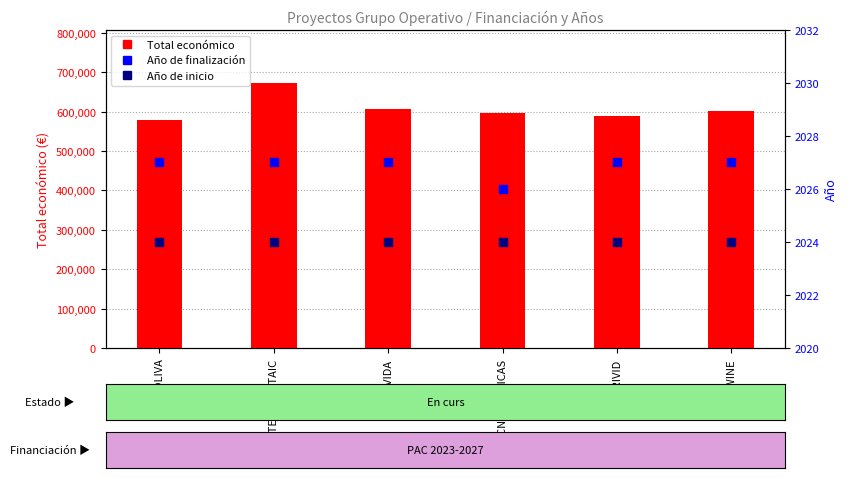

What are all the series names shown in the legend?

Total económico, Año de finalización, Año de inicio